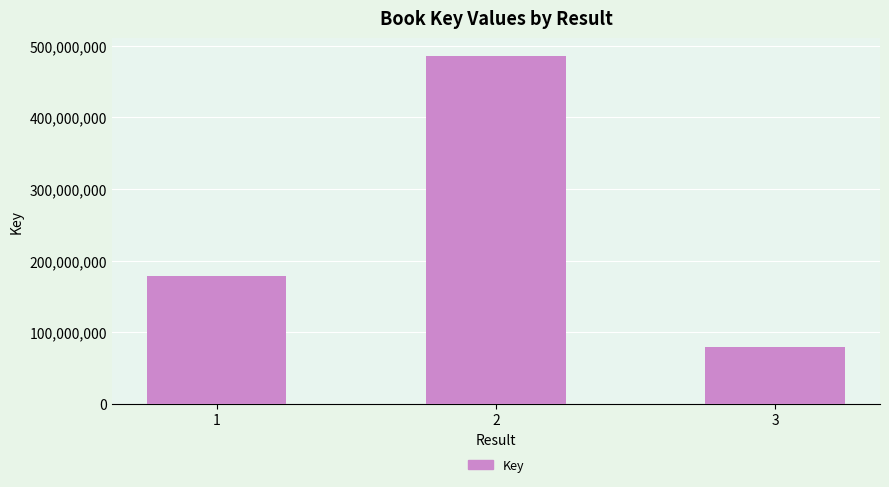

What is the change in value from 1 to 2?

+307686322